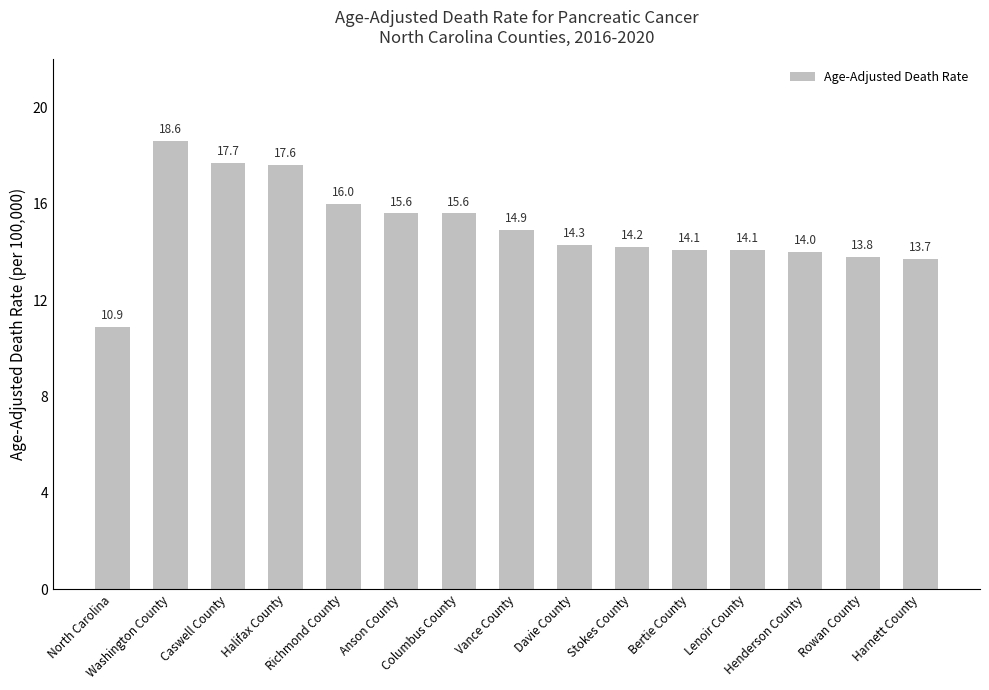

What is the average value?

15.0